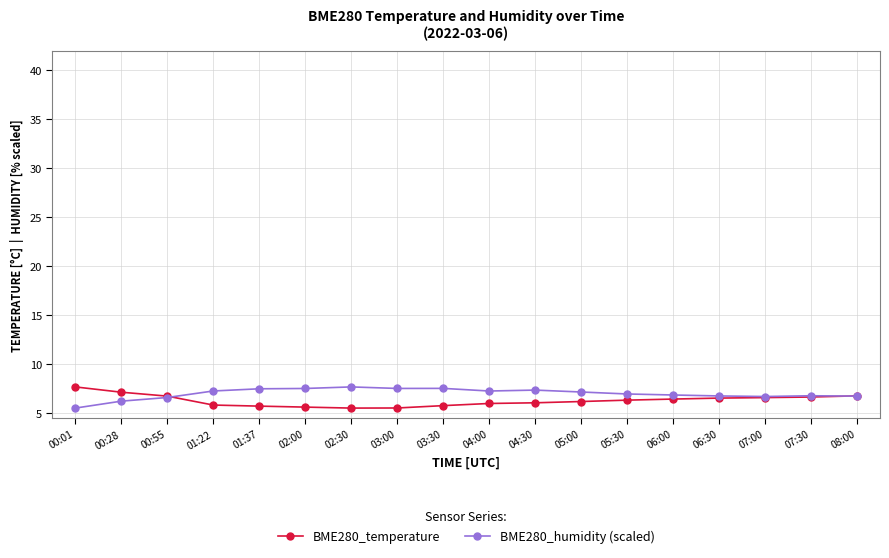

What is the difference between the highest and lowest values at 00:01?

2.2